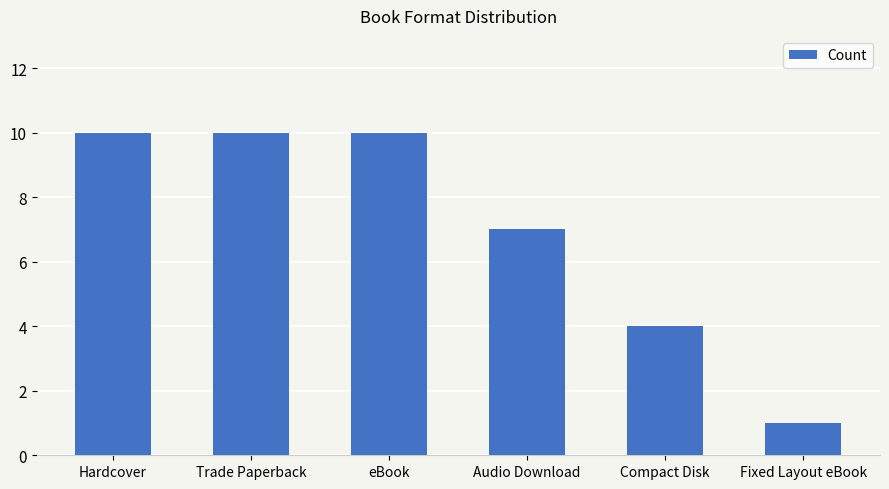

Is it true that the value at Hardcover is 10?

True